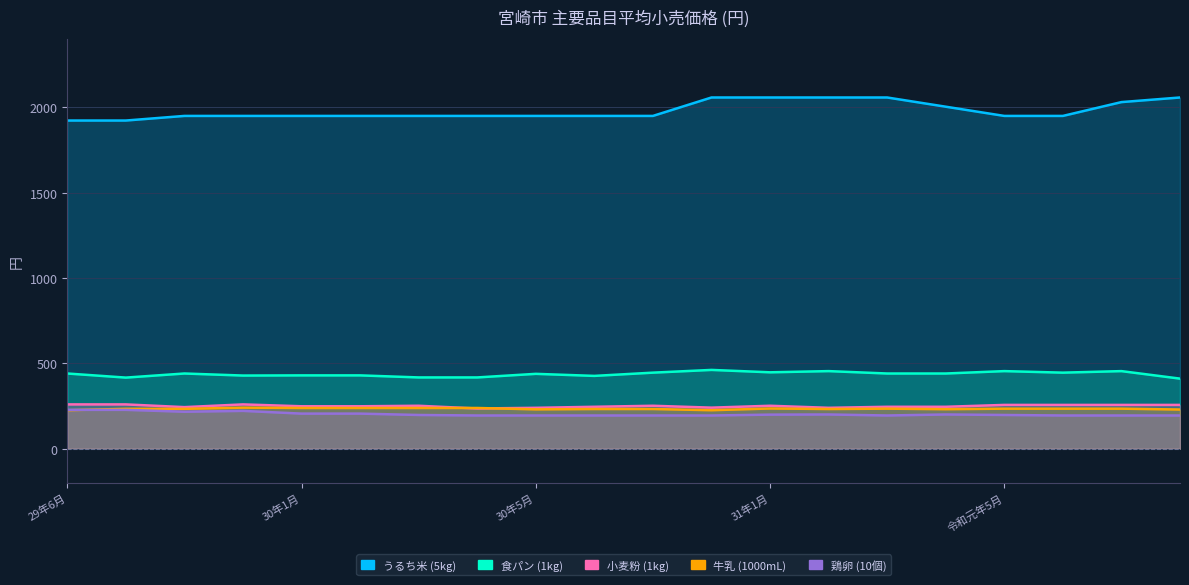

Between 30年1月 and 30年2月, which series saw the biggest shift?

うるち米 (5kg)